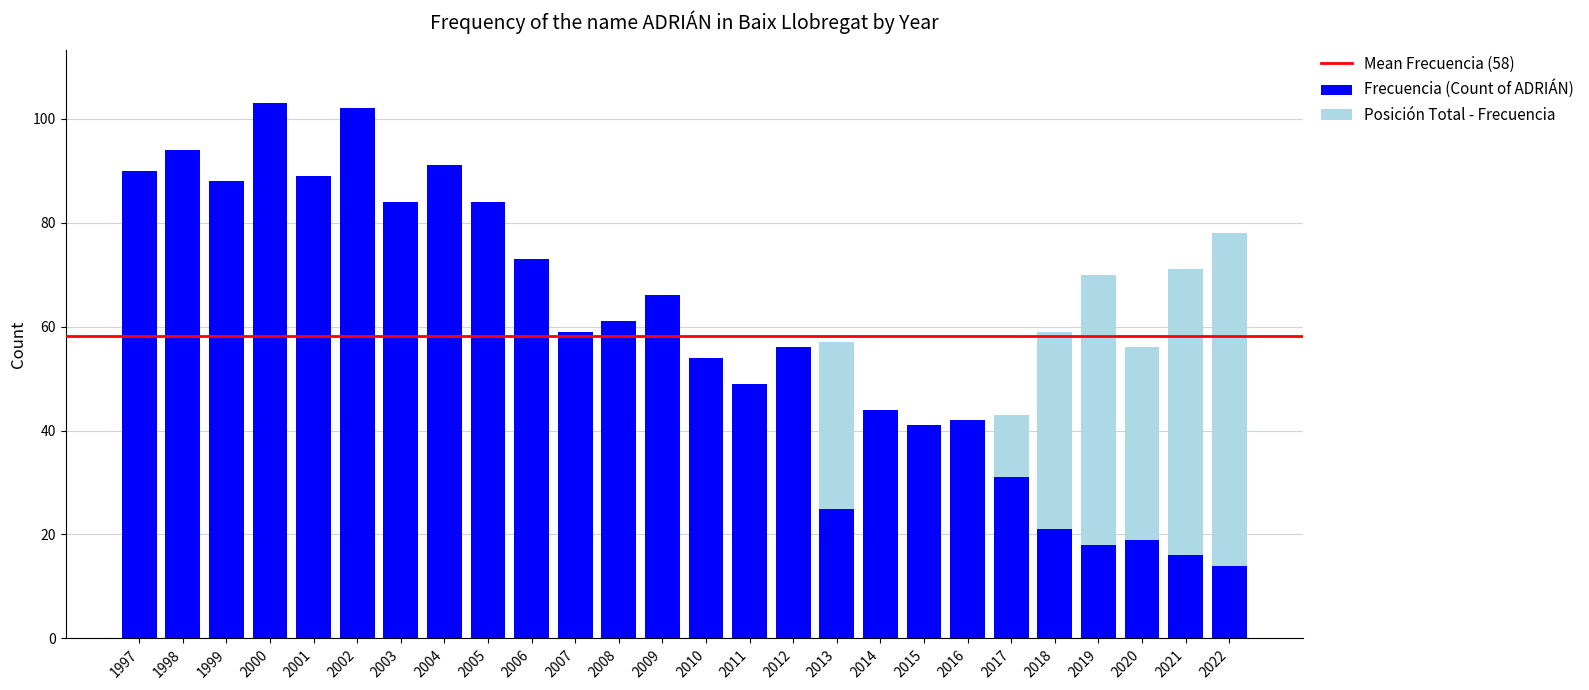

Are the bars horizontal?

No